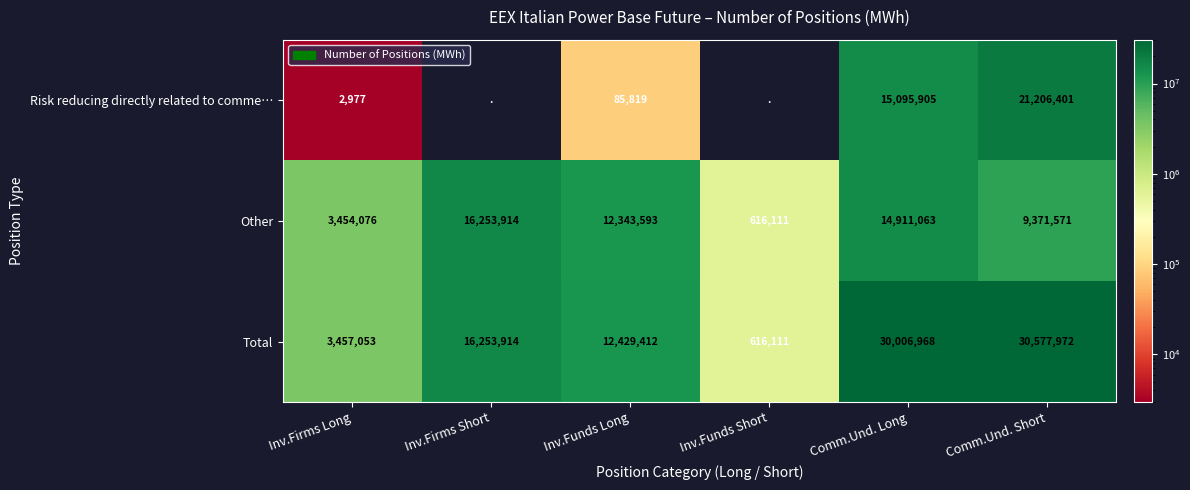

Is it true that Risk reducing directly related to comme… equals 85819 at Inv.Funds Long?

True